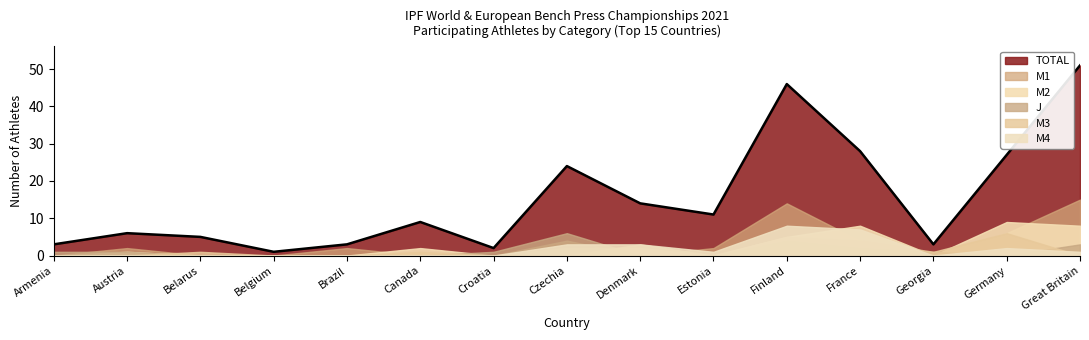

How many lines are shown in the chart?

6